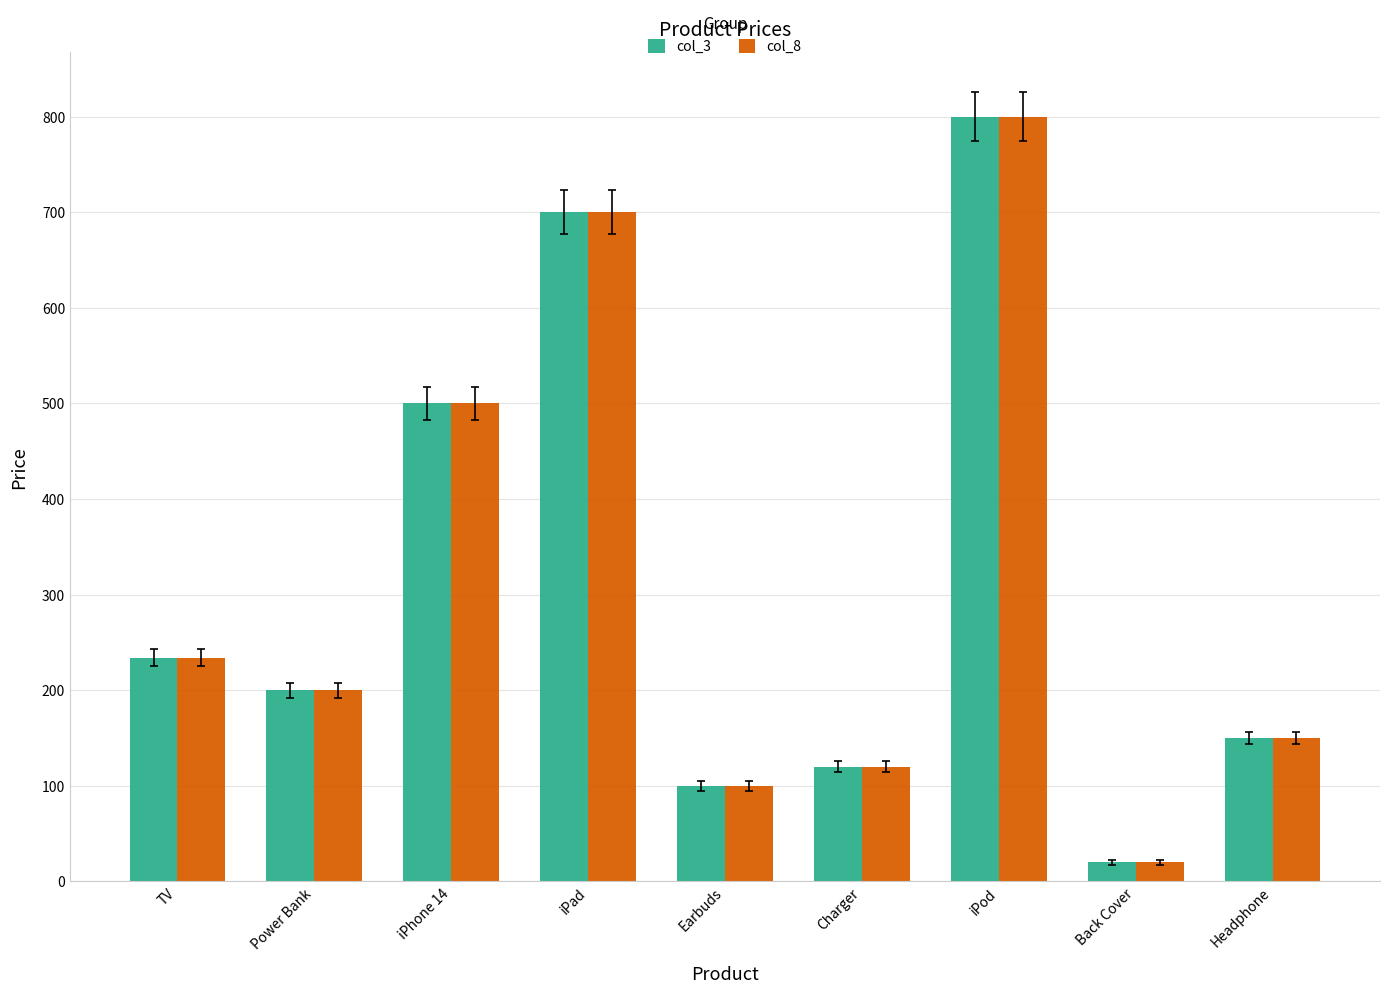

At which label is col_8 closest to 410?

iPhone 14